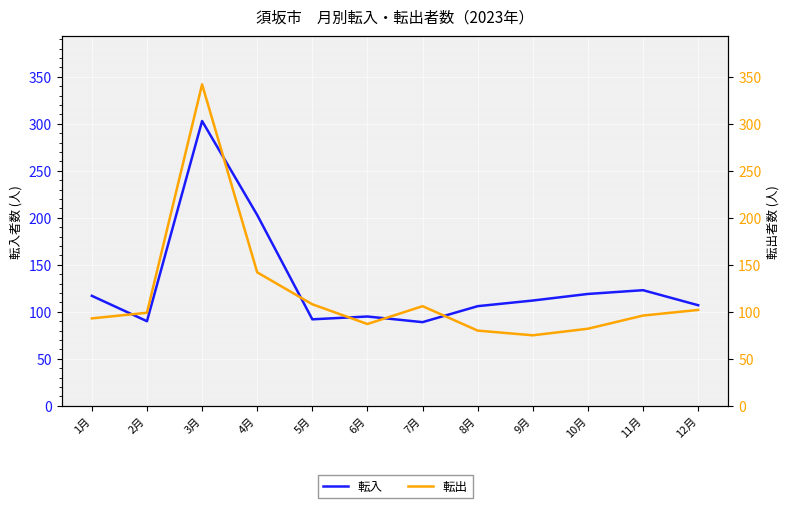

At which label is 転出 closest to 208?

4月